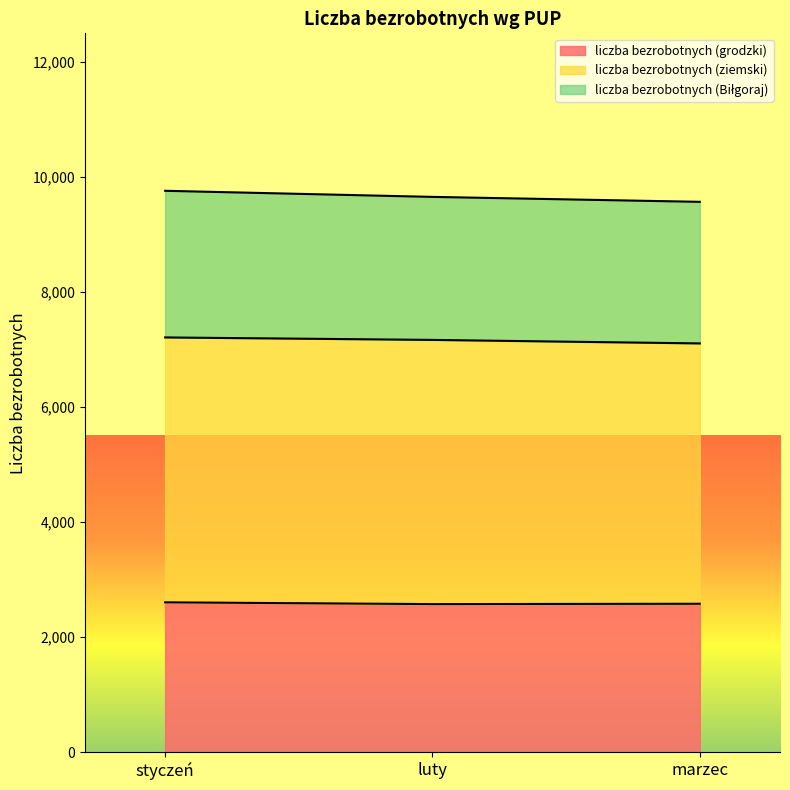

What is the total value across all series at luty?

9656